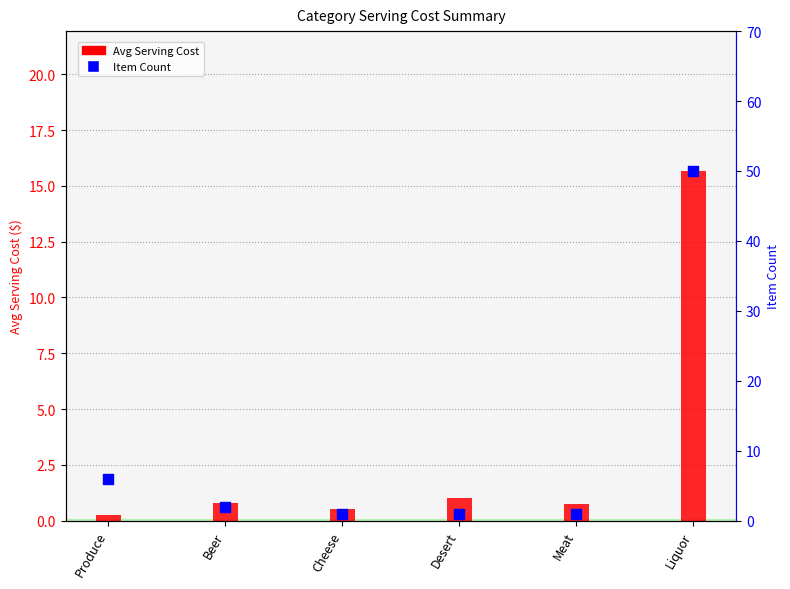

At how many categories does at least one series exceed 2?

2